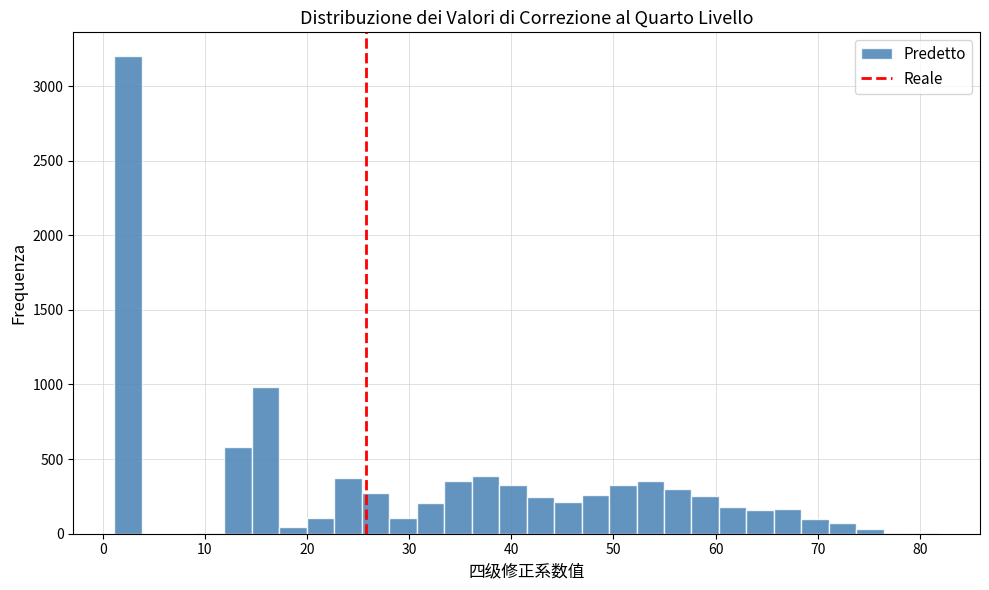

Around what value on the x-axis is the tallest bar? Give the approximate position of its centre, as read against the axis.

2